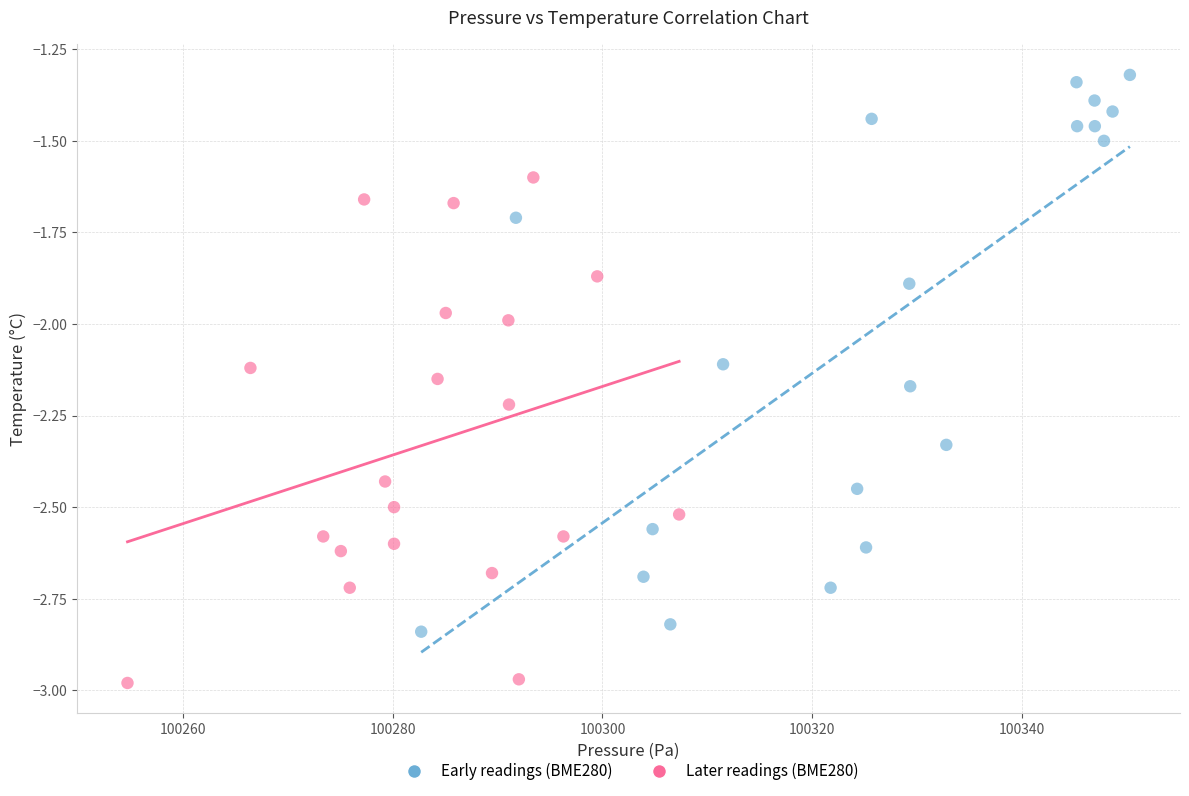

Which series contains the highest Y value?

Early readings (BME280)